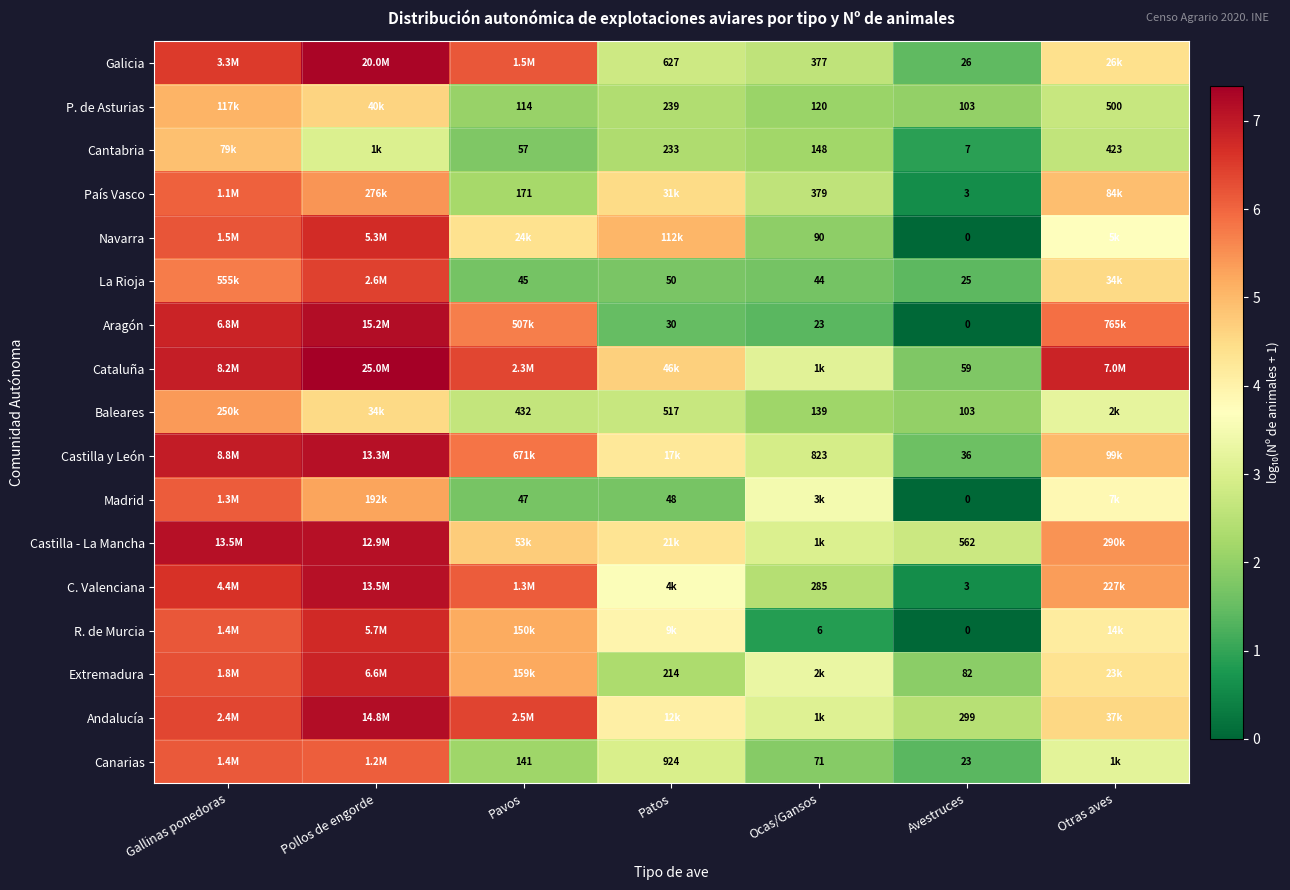

Which has a higher value, Pollos de engorde or Otras aves?

Pollos de engorde